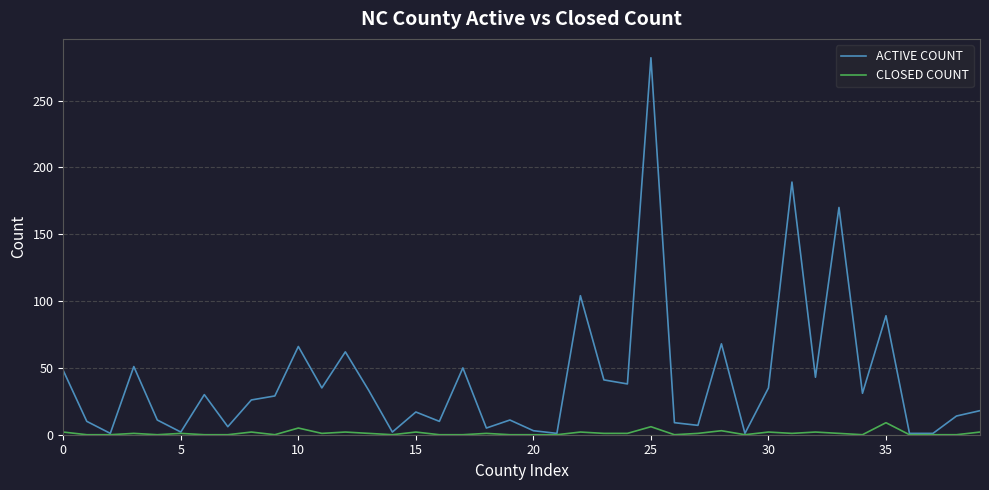

How many values in the ACTIVE COUNT series are below 29?

20